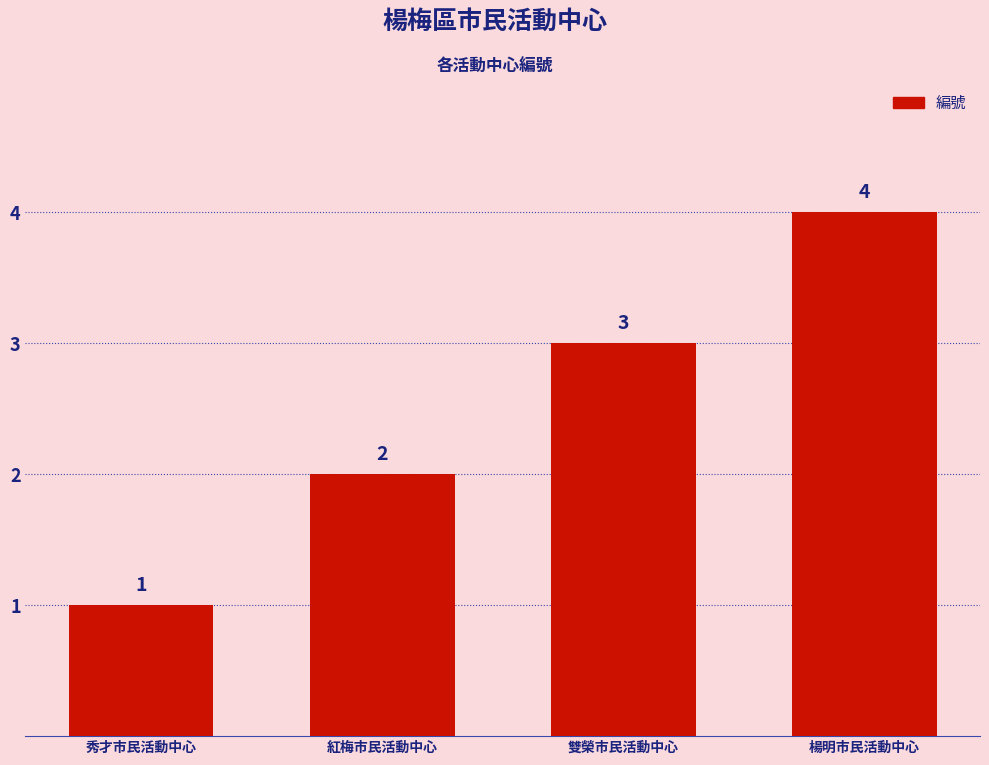

Are the bars horizontal?

No